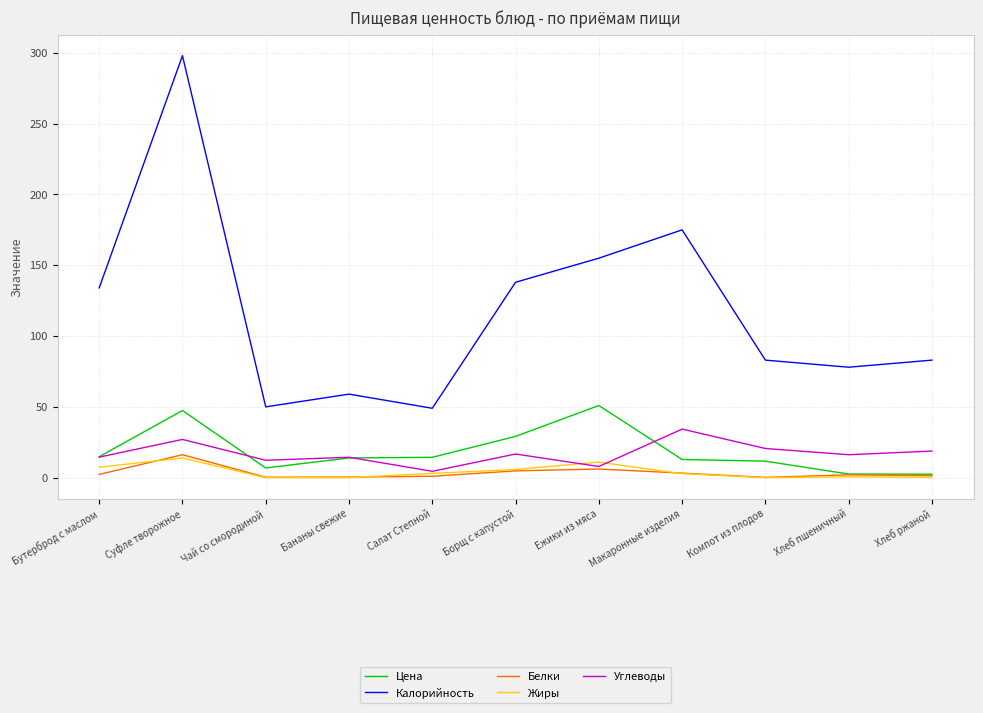

Count the number of categories in the chart.

11